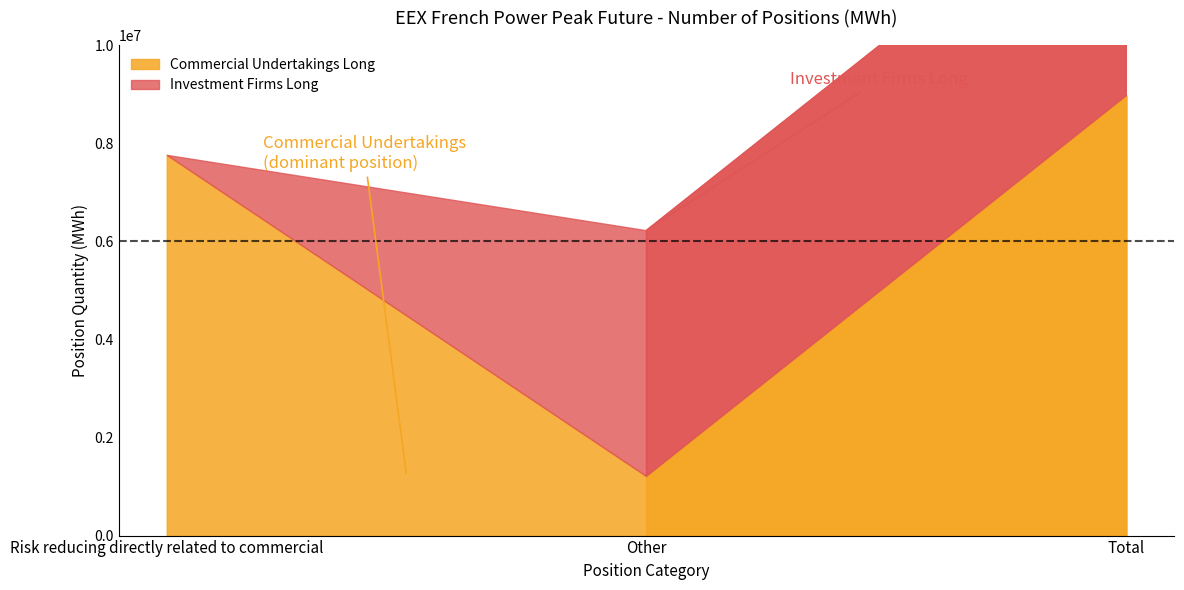

What is the value of the Investment Firms Long point at the 2nd from the left?

5015352